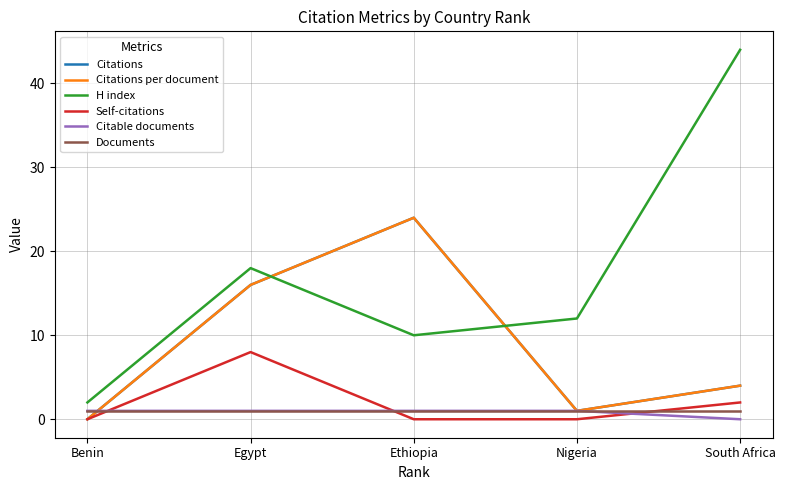

The value of Documents at Nigeria is 1. True or false?

True